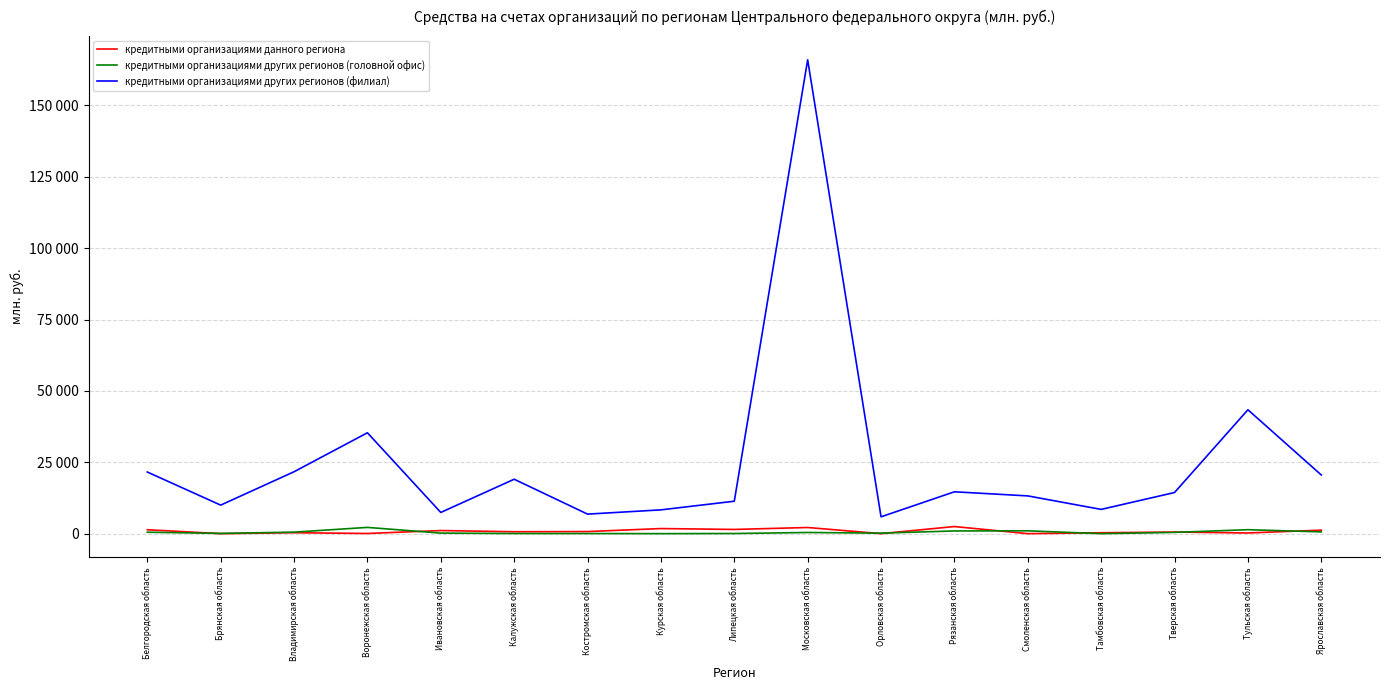

True or false: кредитными организациями других регионов (филиал) and кредитными организациями данного региона cross at least once.

False